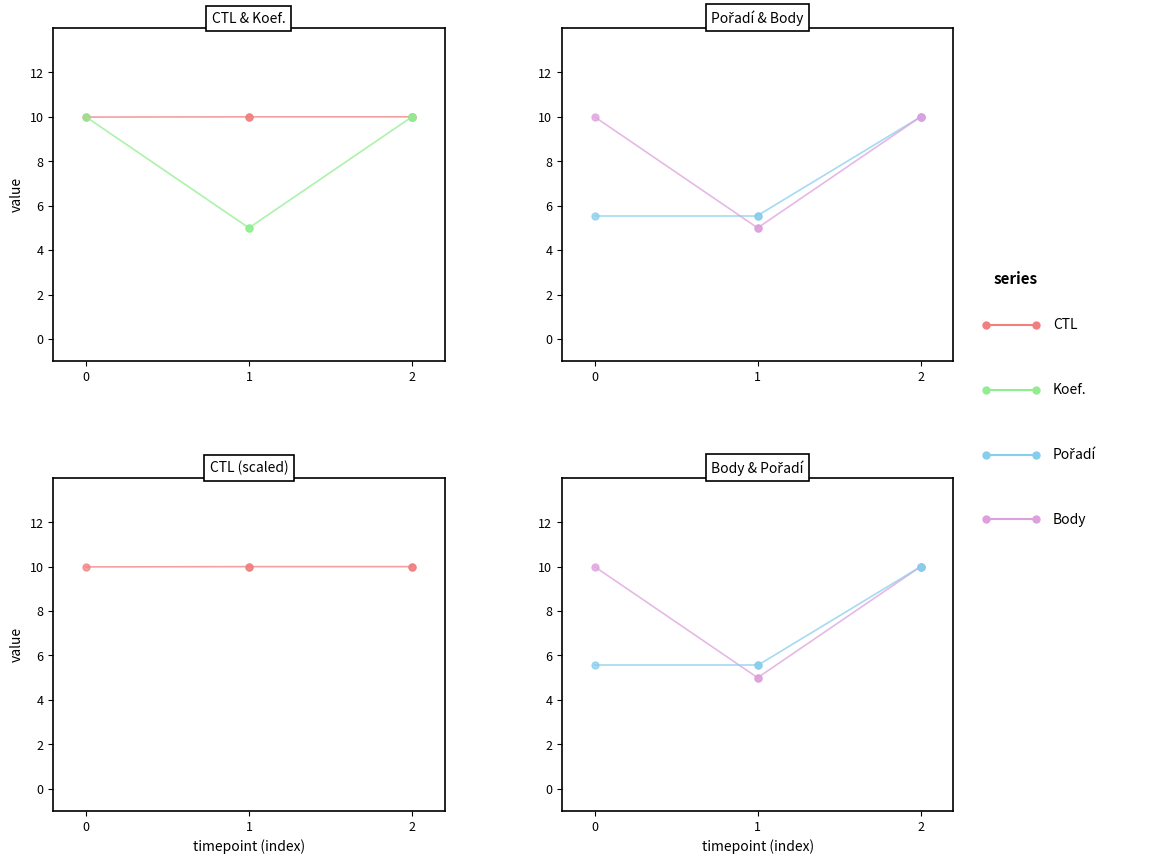

What are all the series names shown in the legend?

CTL, Koef., Pořadí, Body